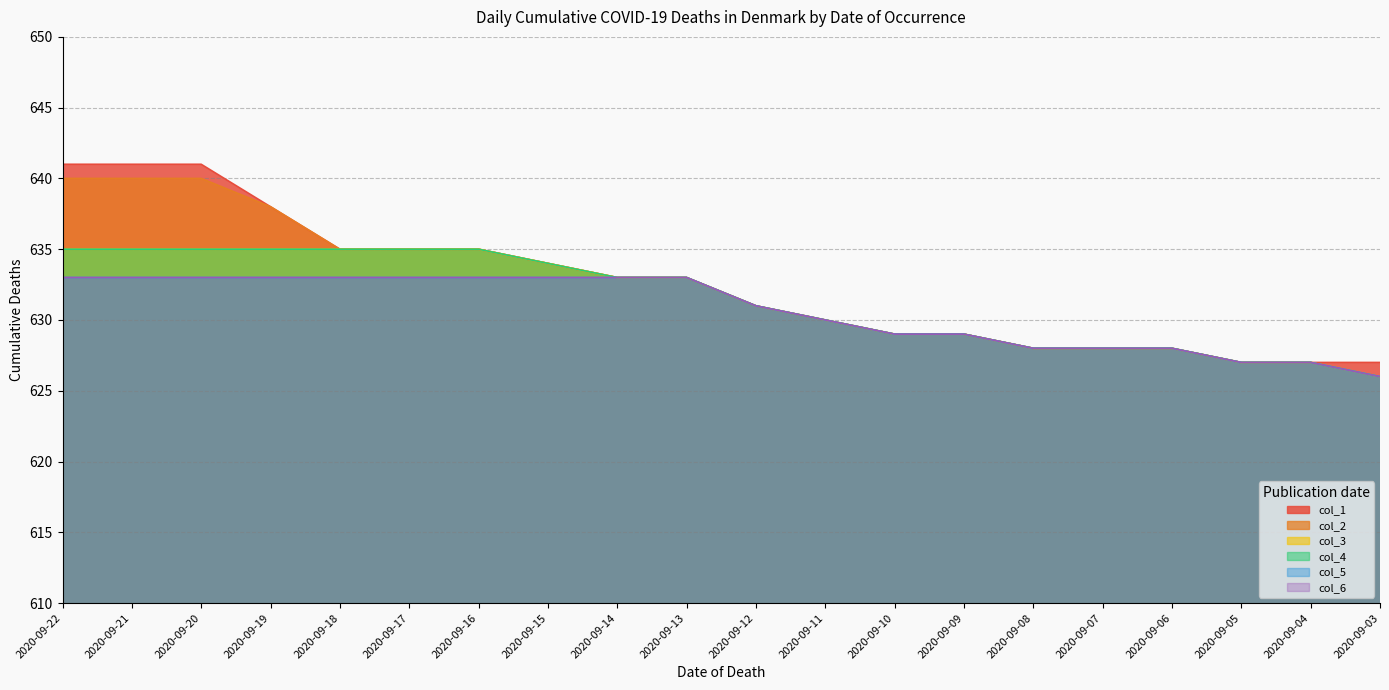

How many series are shown in this chart?

6